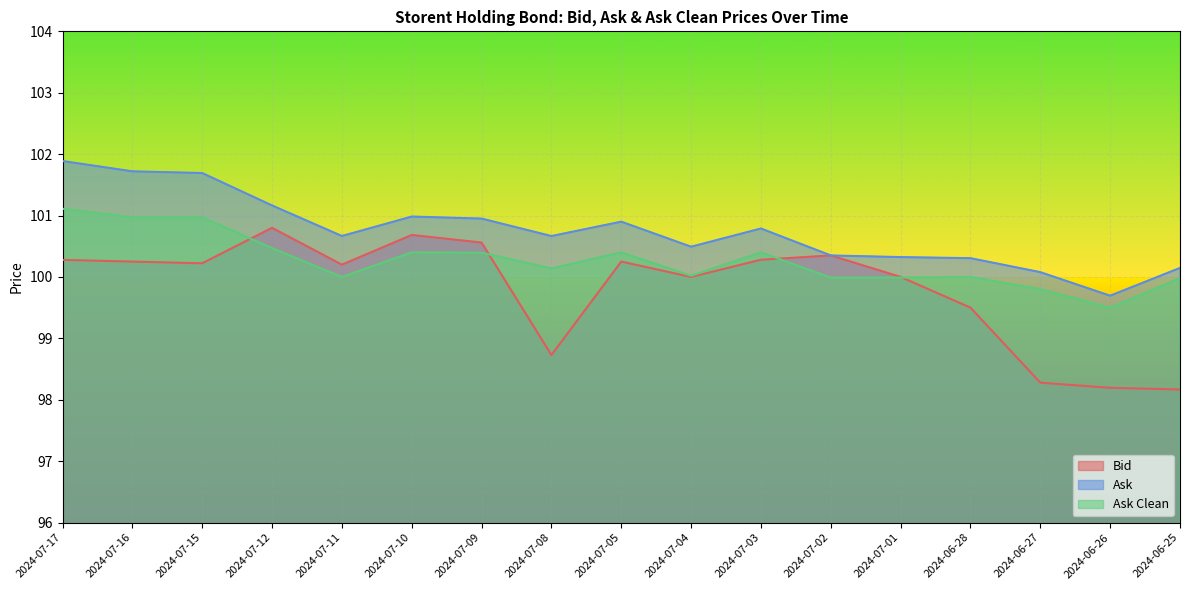

How many data points in Bid are above 100?

10